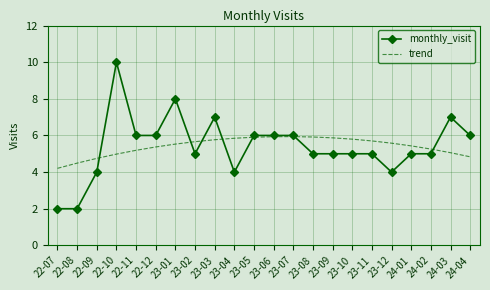

What is the smallest value displayed?

2.0